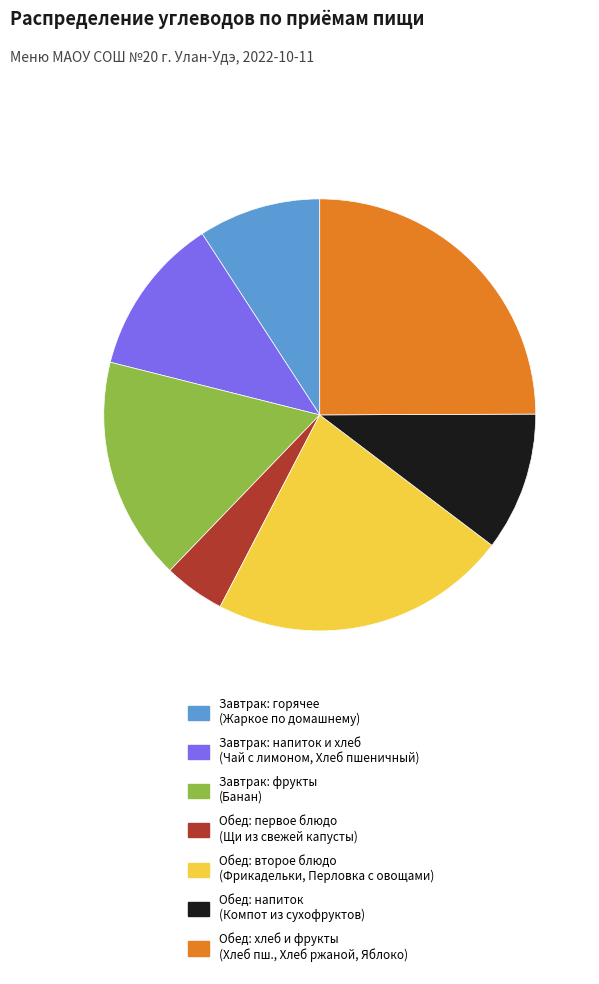

Approximately how many times larger is the value at Обед: напиток (Компот из сухофруктов) compared to Завтрак: фрукты (Банан)?

0.6